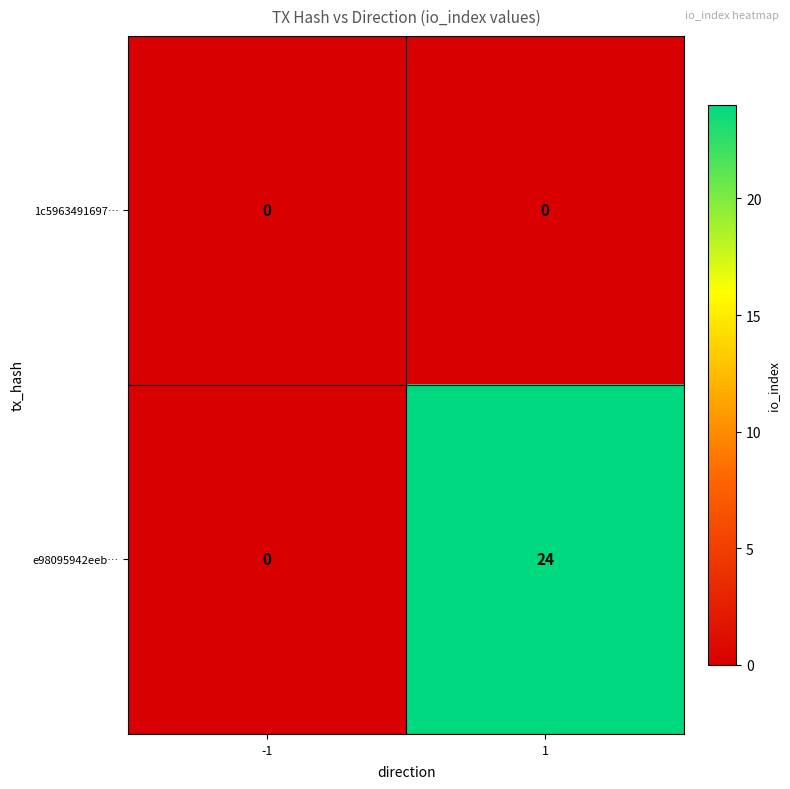

Between -1 and 1, which series saw the biggest shift?

e98095942eeb…